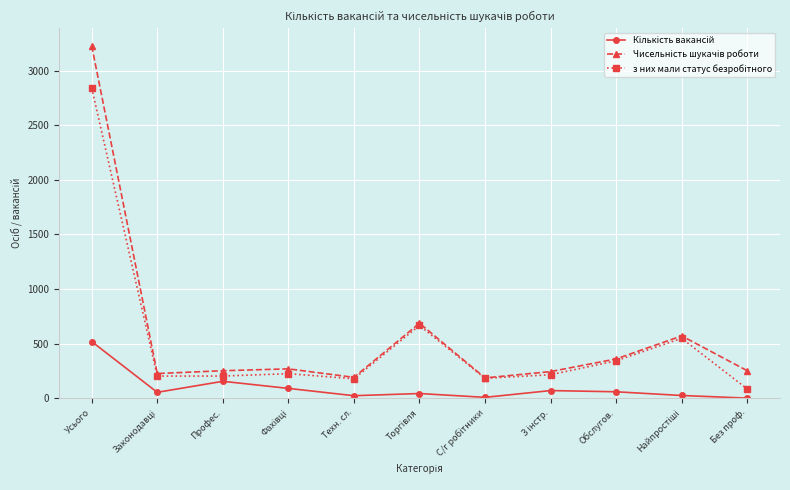

What is the label of the 3rd point from the right?

Обслугов.